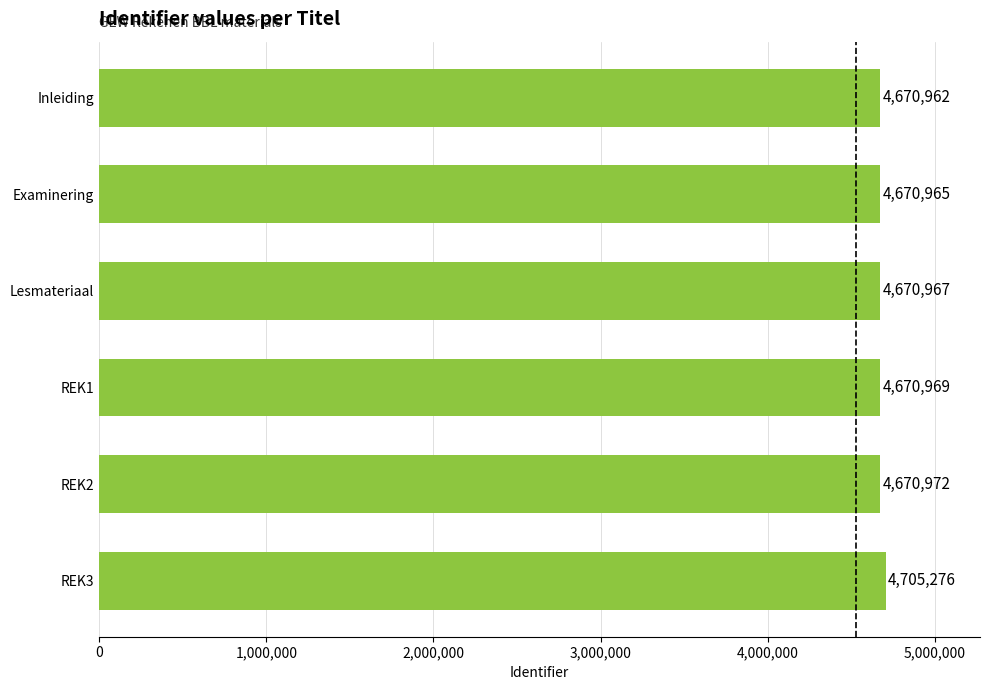

Does the chart contain any negative values?

No